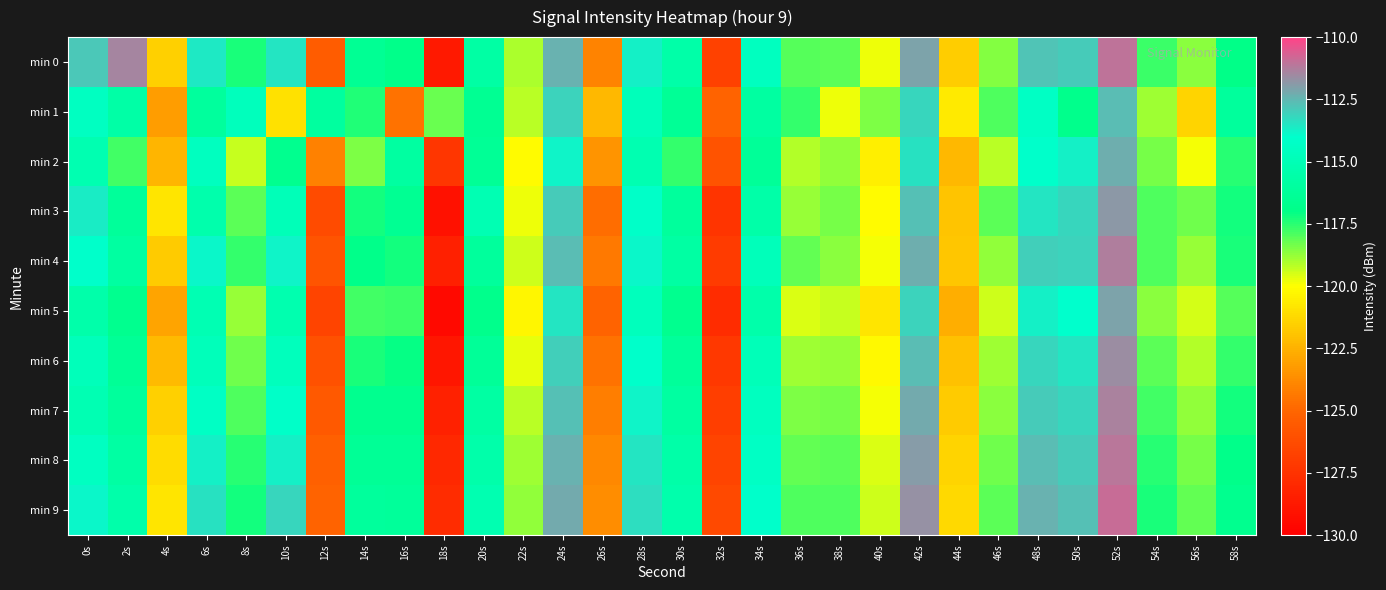

How many data points does each series have?

30